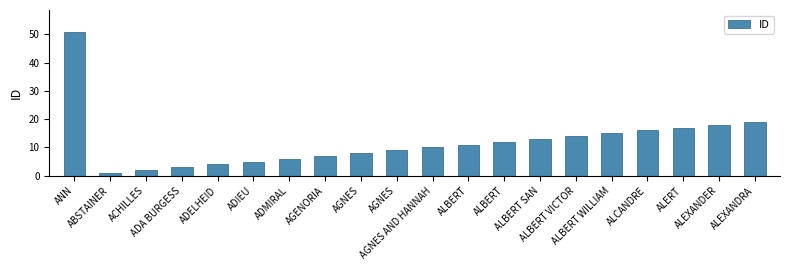

What is the change in value from ADA BURGESS to ALBERT WILLIAM?

+12